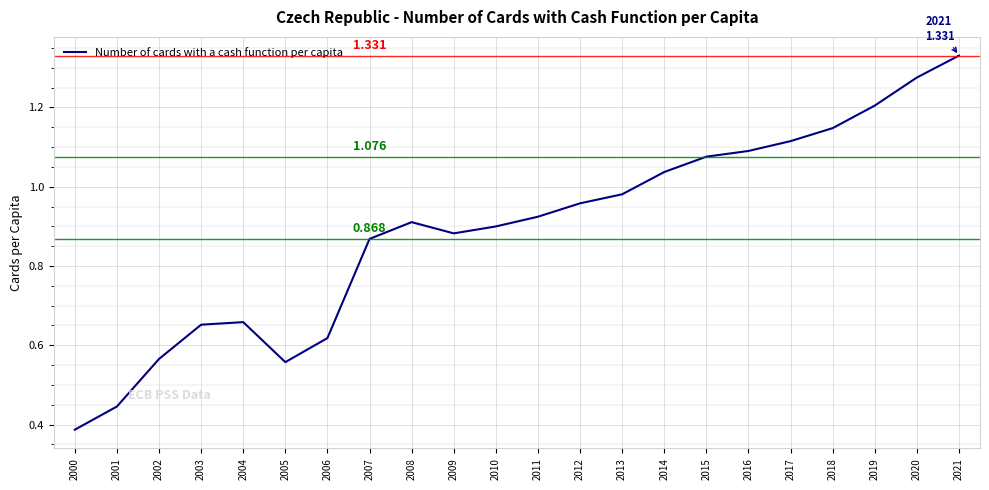

How many interior local valleys (lower than both neighbors) does the data have?

2